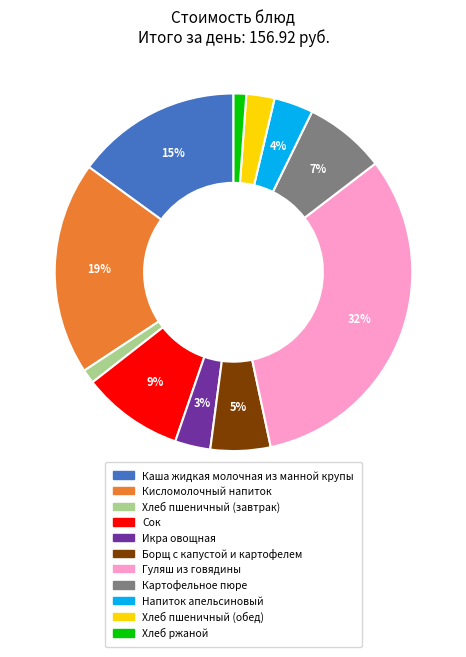

To the nearest percent, what portion does Хлеб пшеничный (обед) represent?

3%